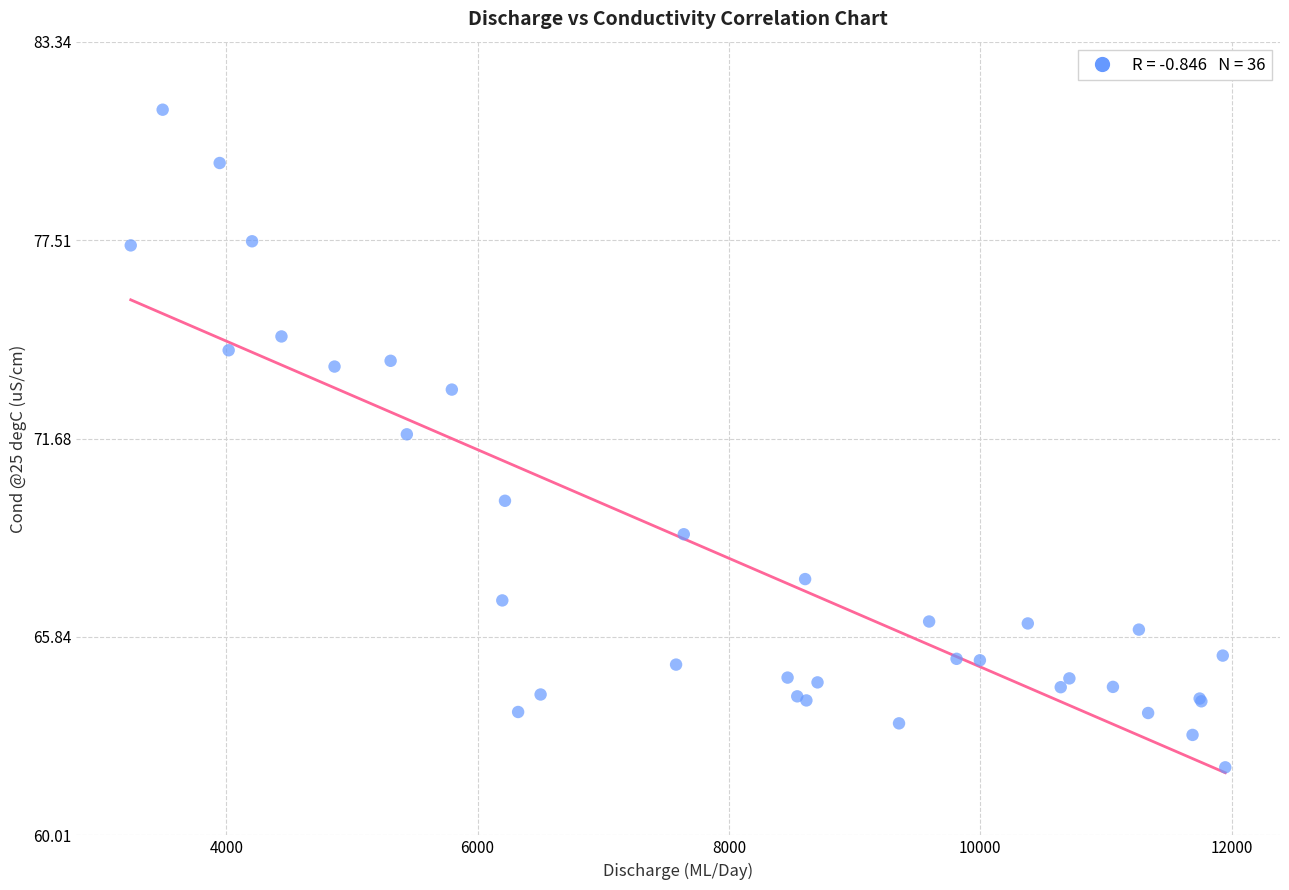

What Y value in the scatter plot is closest to 71?

71.8